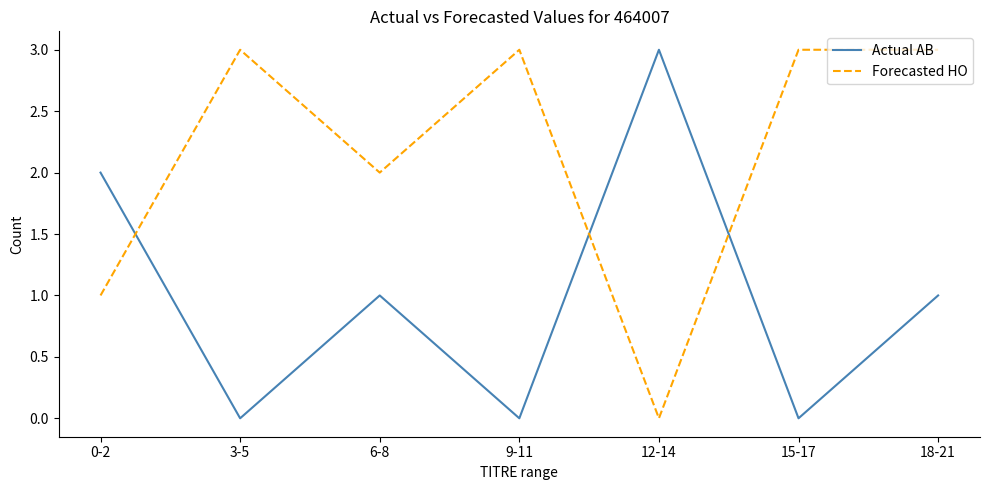

How many lines are shown in the chart?

2